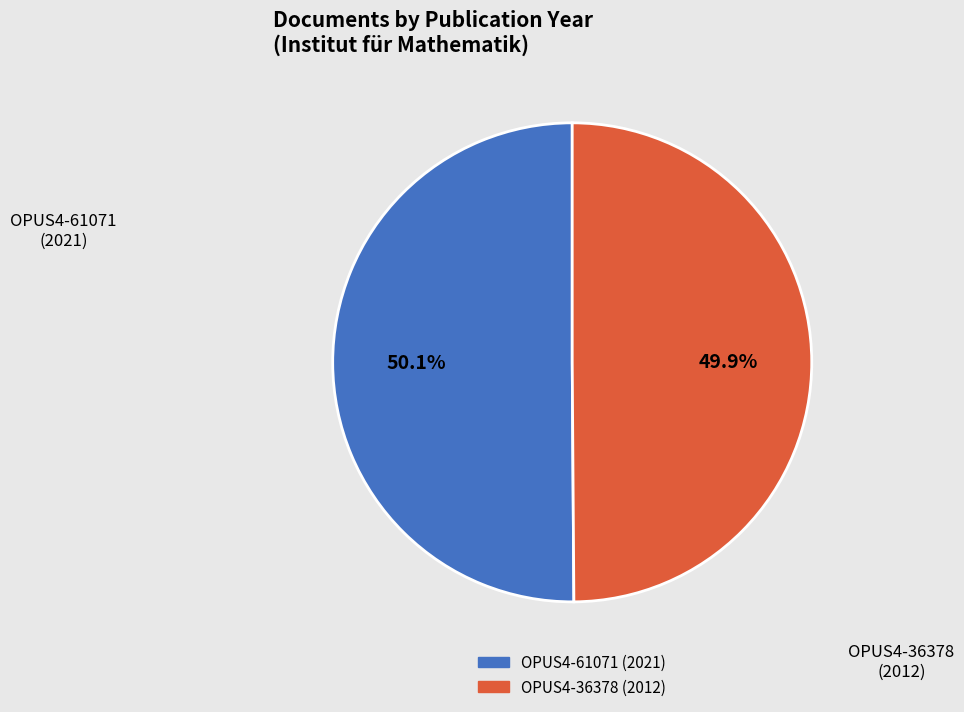

To the nearest percent, what portion does OPUS4-36378 represent?

50%